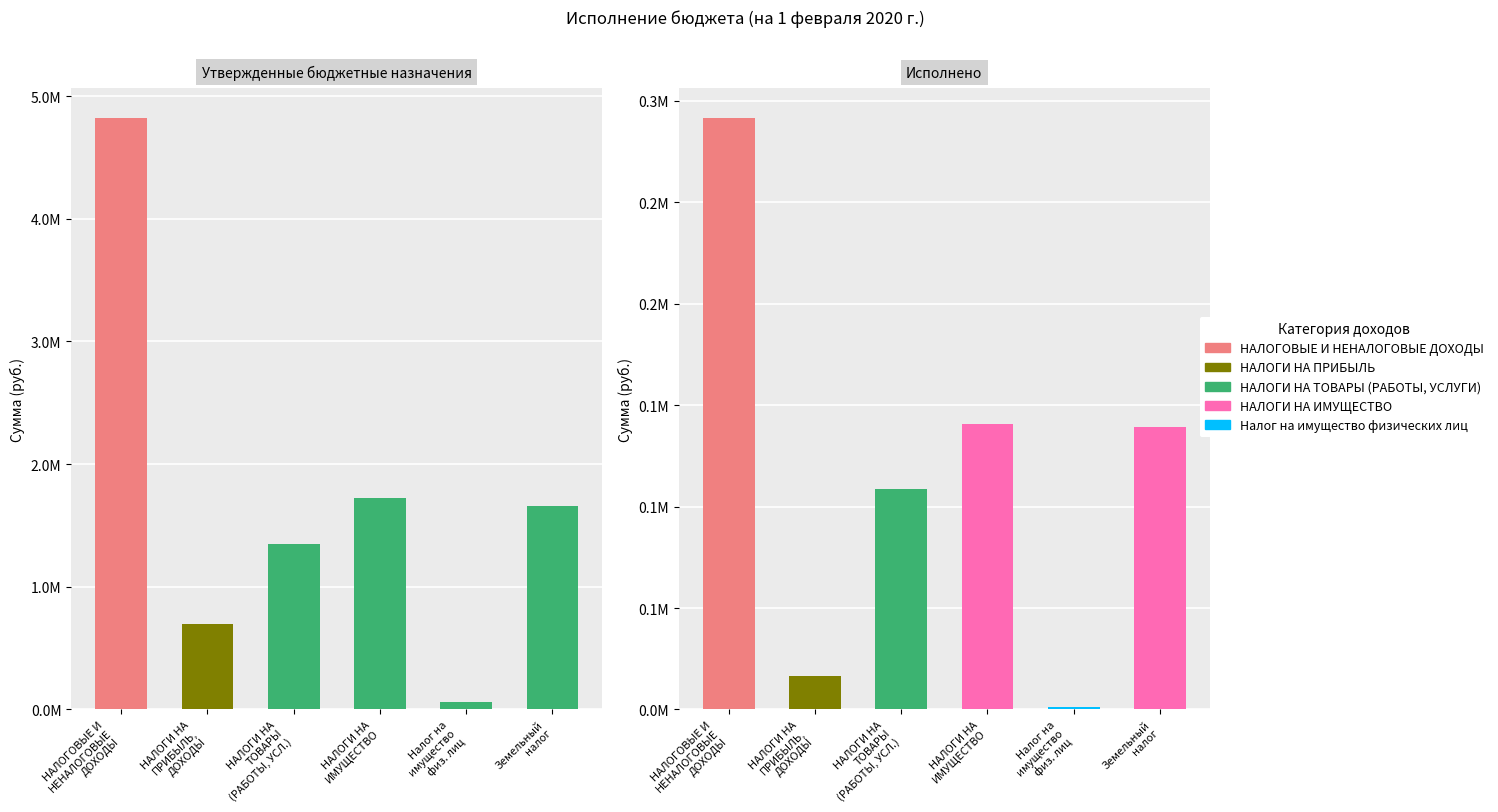

True or false: Неисполненные назначения has a value of 1519141.8 at Земельный налог.

True